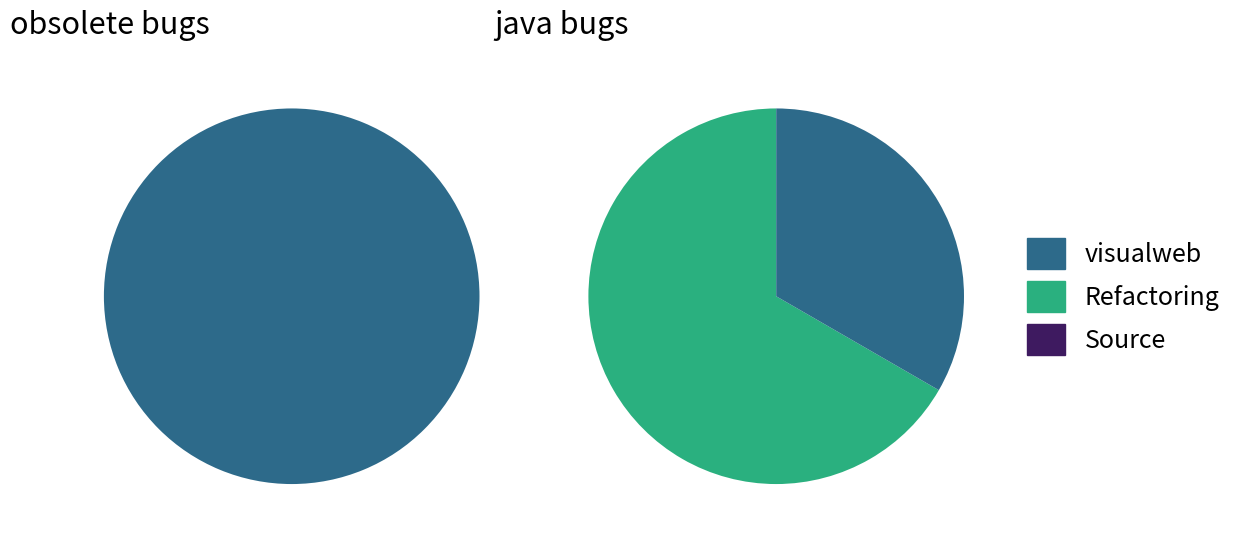

Rank the series by their maximum value, from lowest to highest.

obsolete, java